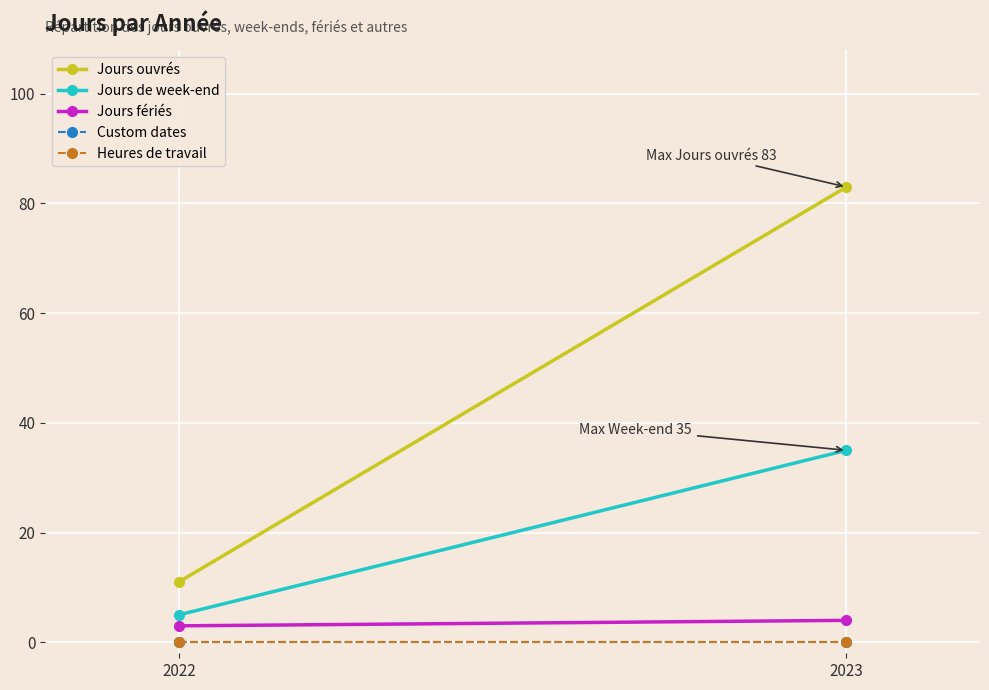

Which category has the lowest value across all series?

2022